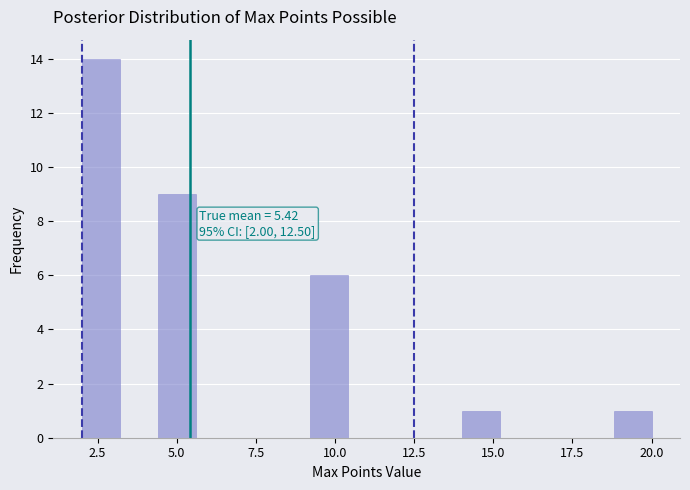

Around what value on the x-axis is the tallest bar? Give the approximate position of its centre, as read against the axis.

2.5